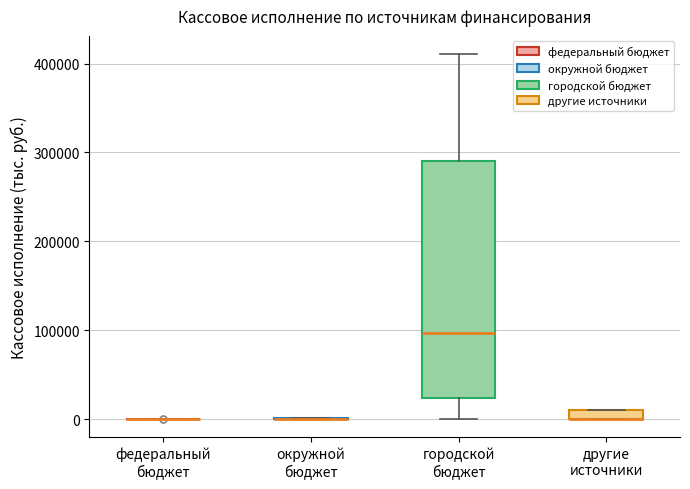

Which box is the tallest, from its lower edge to its upper edge?

городской бюджет